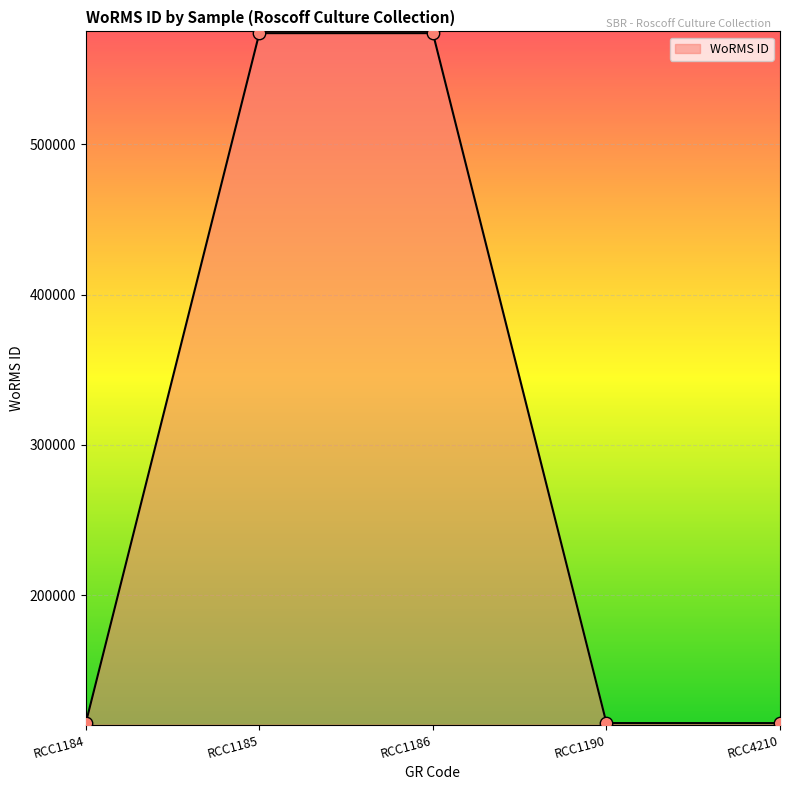

What is the change in value from RCC1184 to RCC1186?

+458746